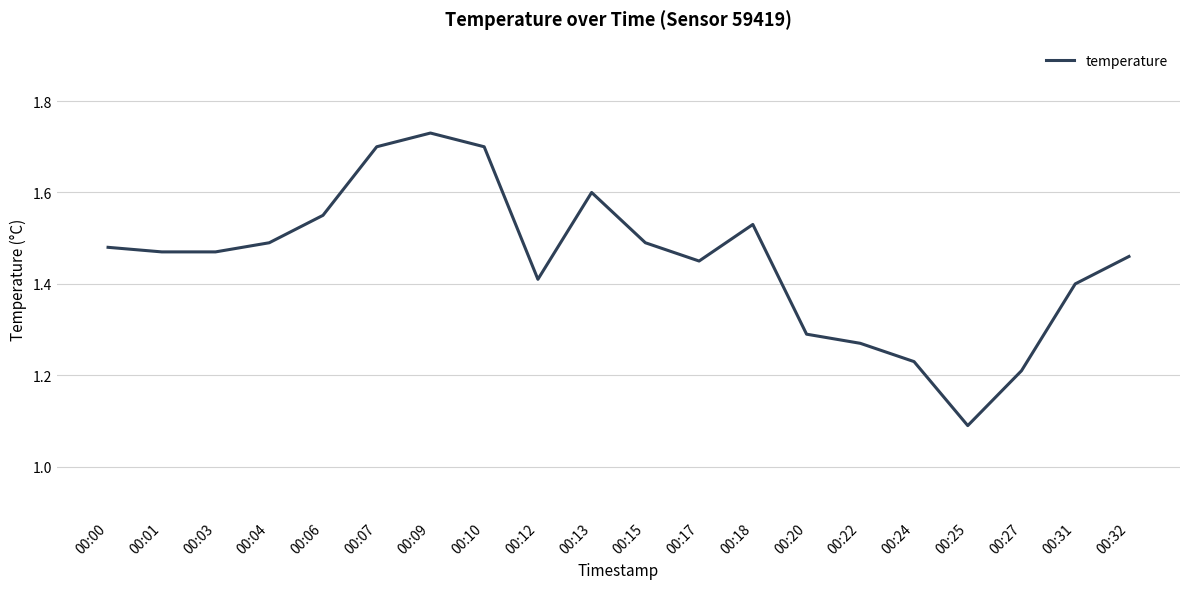

Is it true that the value at 00:03 is 2.1?

False